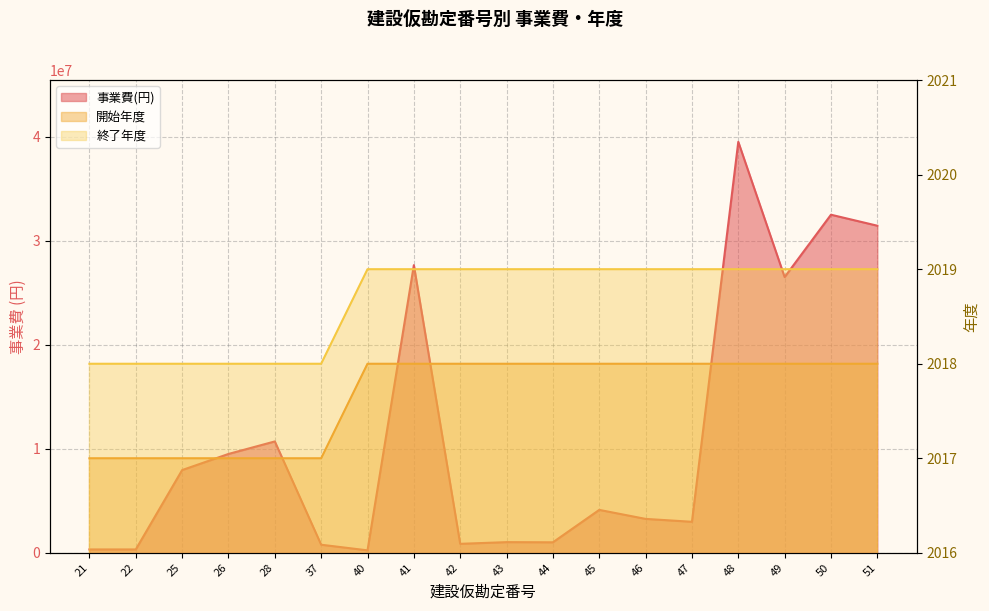

Reading left to right, list all the values displayed in this chart.

事業費(円): 324000	324000	7952040	9501840	10704960	777600	236520	27645750	864000	1026000	1010000	4126000	3260000	2982000	39501000	26501000	32495000	31437000
開始年度: 2017	2017	2017	2017	2017	2017	2018	2018	2018	2018	2018	2018	2018	2018	2018	2018	2018	2018
終了年度: 2018	2018	2018	2018	2018	2018	2019	2019	2019	2019	2019	2019	2019	2019	2019	2019	2019	2019